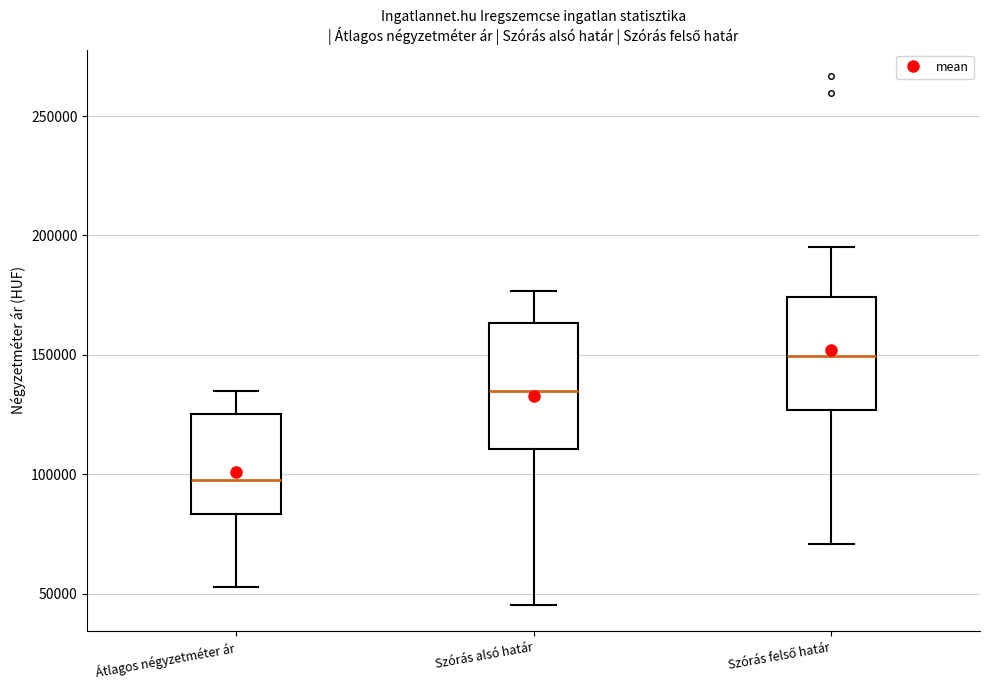

Reading left to right, read every box against the y-axis: the position of its median line, the range the box covers, and the ends of its whiskers. The values are not printed on the chart, so give them approximately, as read against the axis.

Átlagos négyzetméter ár: median 100000, box 85000 to 125000, whiskers 55000 to 135000
Szórás alsó határ: median 135000, box 110000 to 165000, whiskers 45000 to 175000
Szórás felső határ: median 150000, box 125000 to 175000, whiskers 70000 to 195000